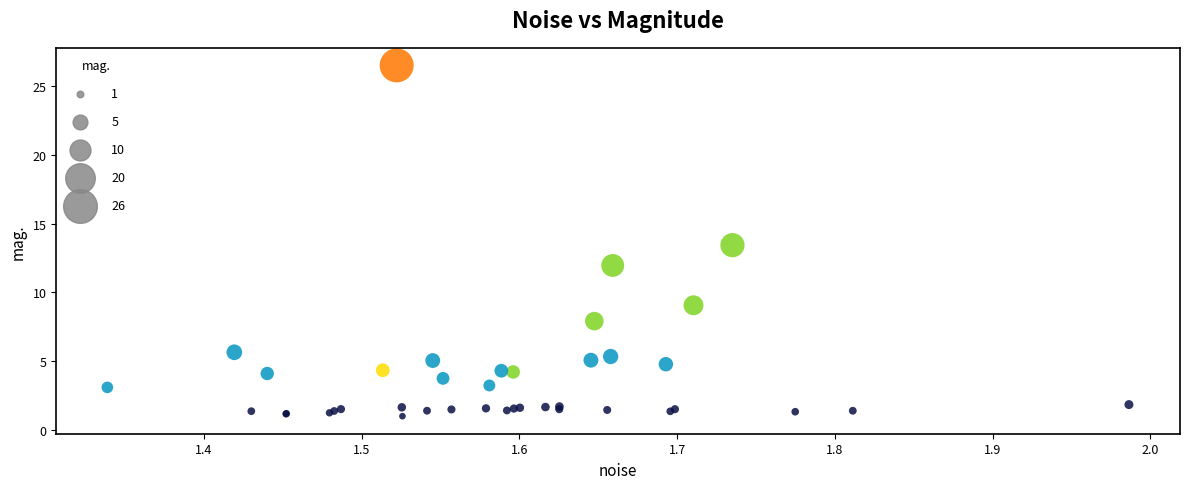

What Y value in the scatter plot is closest to 13?

13.4